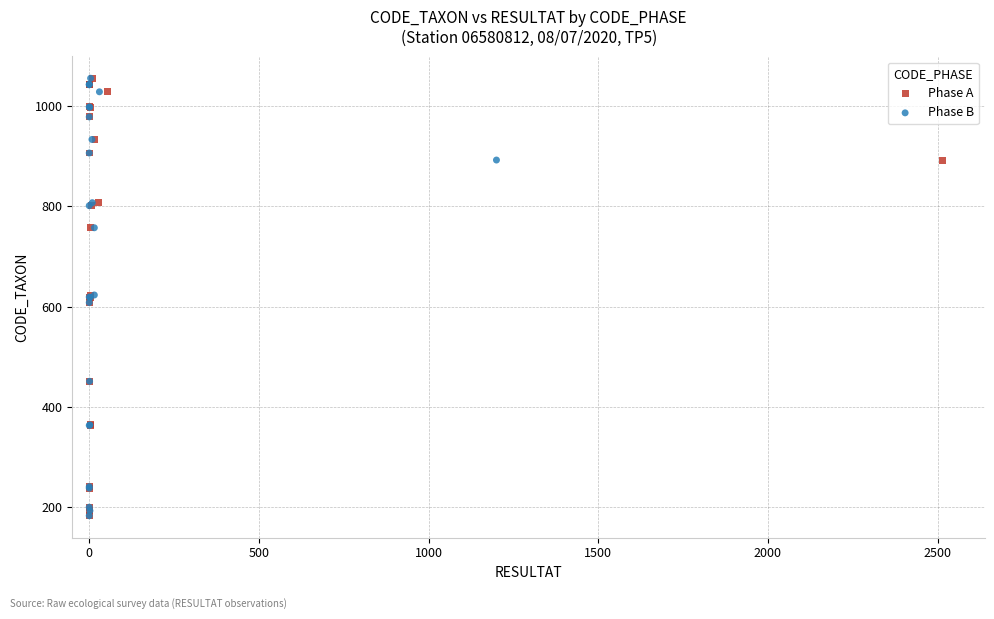

What are all the series names shown in the legend?

Phase A, Phase B